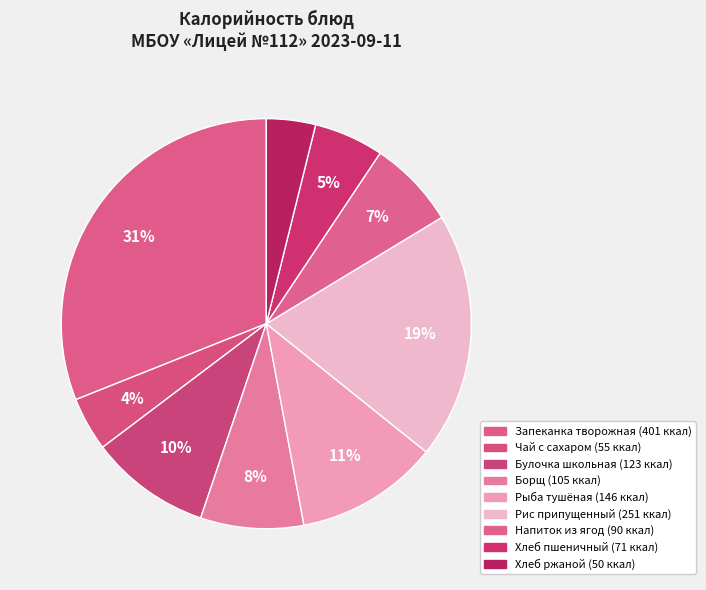

How many slices are in this pie chart?

9